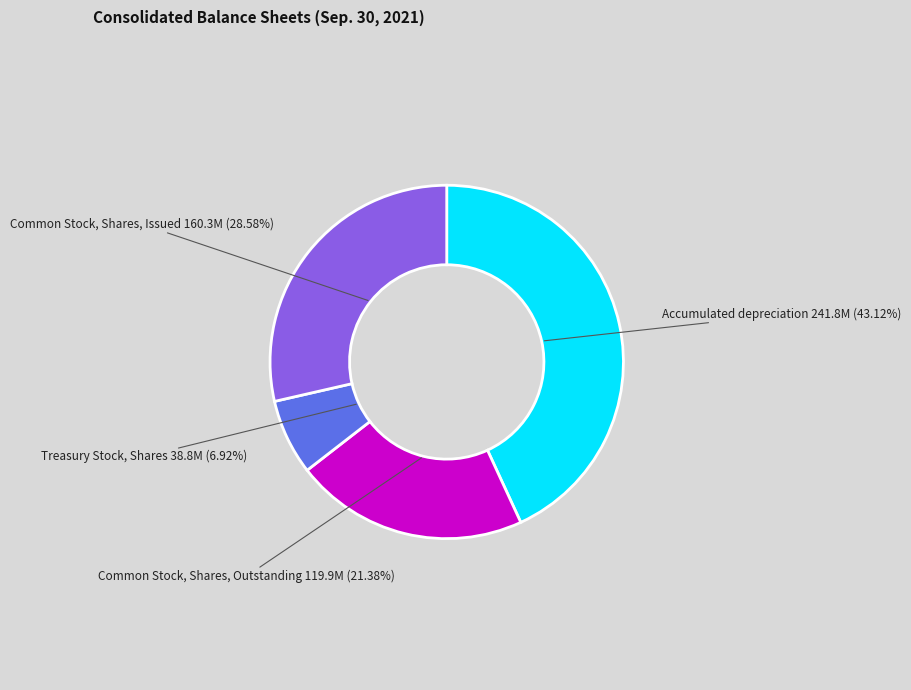

Is it true that Common Stock, Shares, Outstanding is 12% of the pie?

False